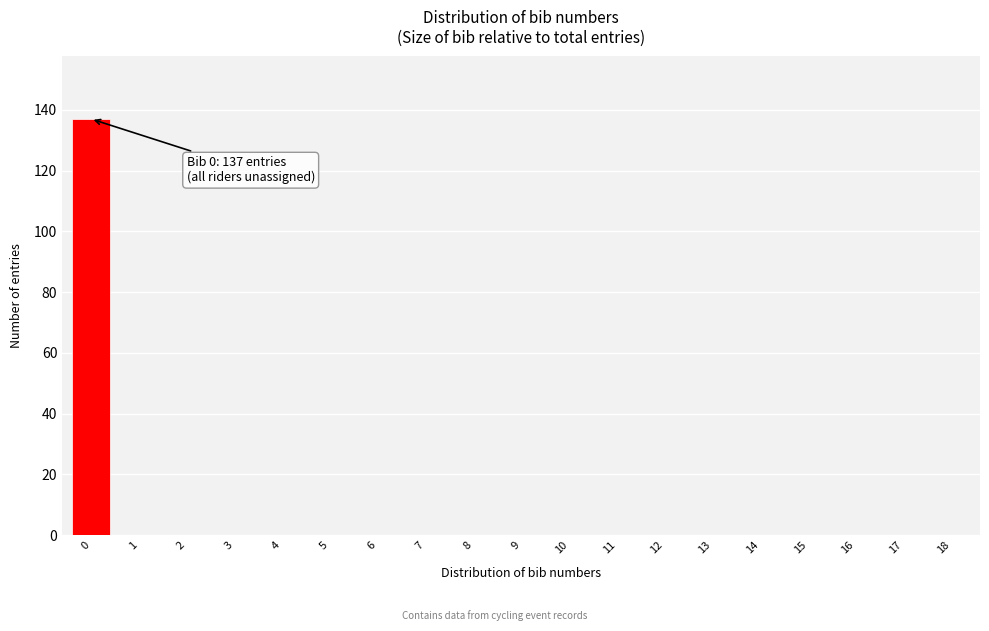

Reading right to left, what are all the values shown in this chart?

18=0	17=0	16=0	15=0	14=0	13=0	12=0	11=0	10=0	9=0	8=0	7=0	6=0	5=0	4=0	3=0	2=0	1=0	0=137